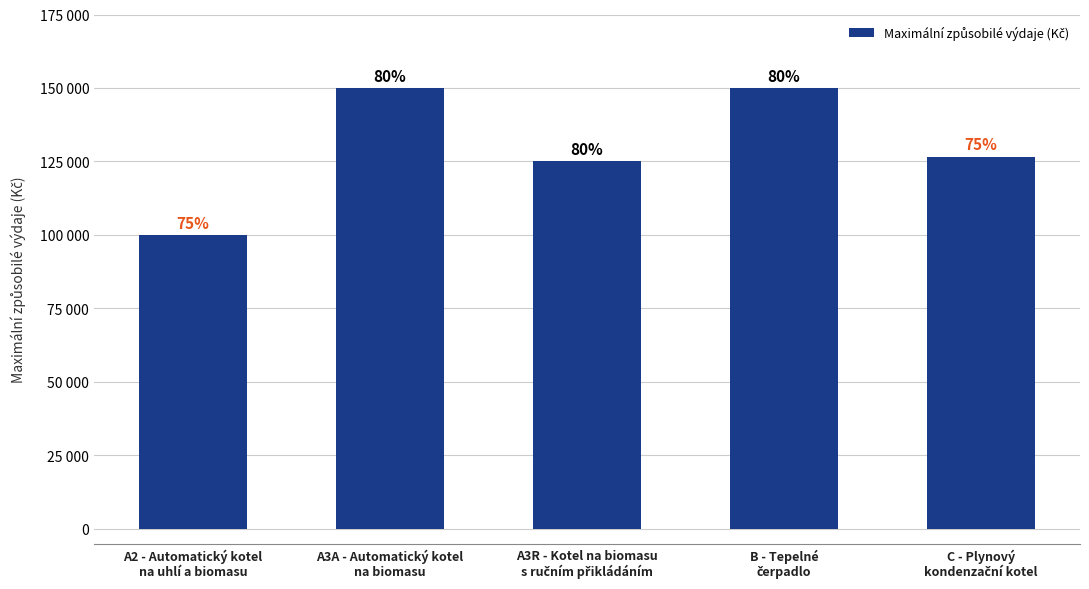

What value does the data have at A2 - Automatický kotel
na uhlí a biomasu?

100000.0